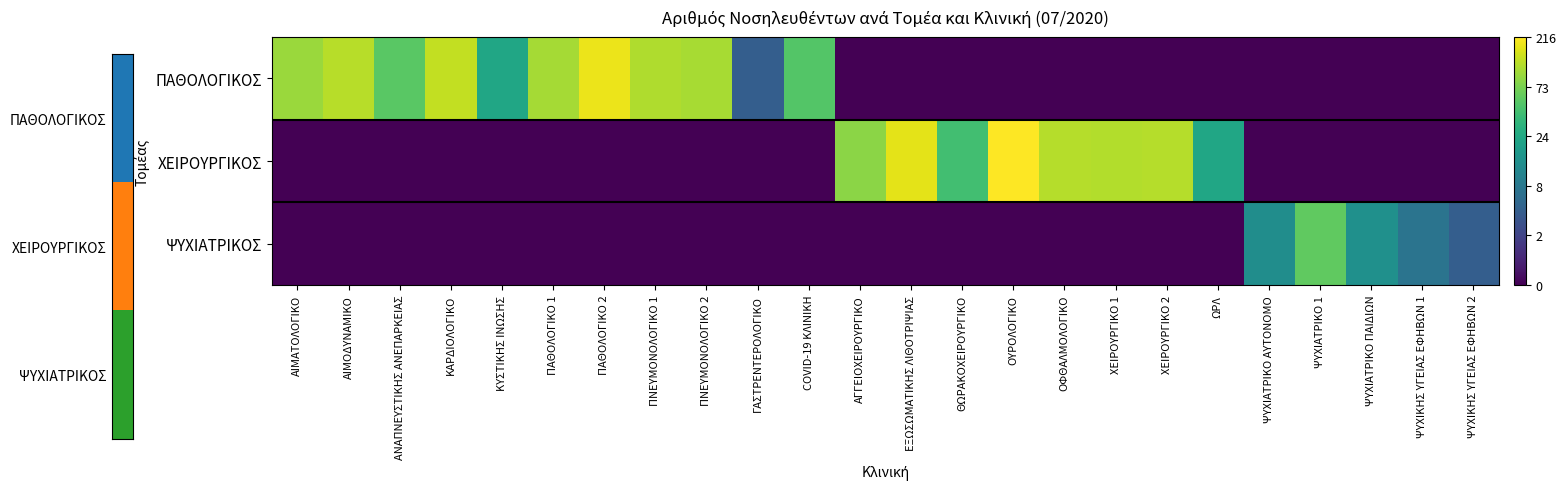

At which category is the sum across all series the highest?

ΟΥΡΟΛΟΓΙΚΟ